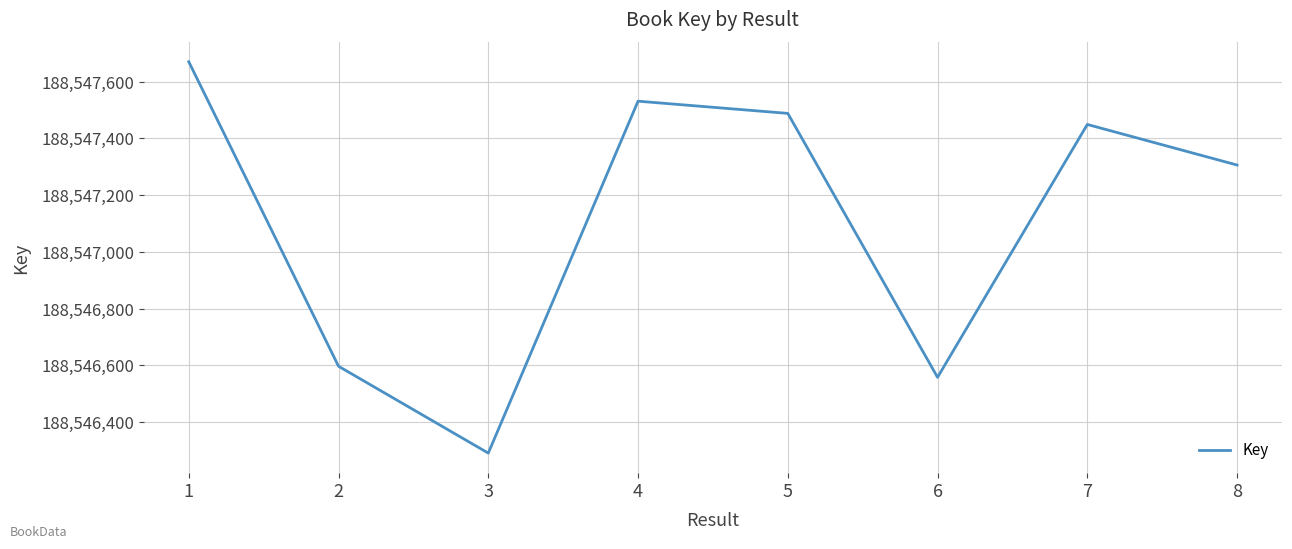

Rank the categories by value from lowest to highest.

3, 6, 2, 8, 7, 5, 4, 1